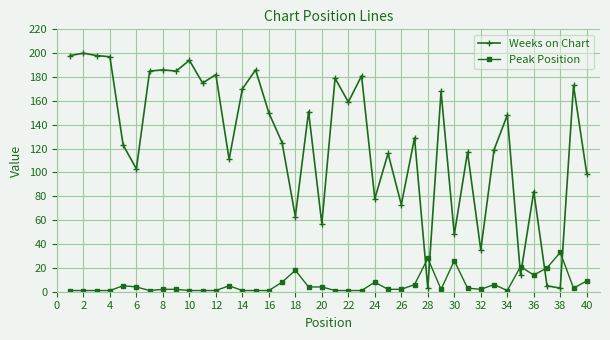

At how many categories does at least one series exceed 97?

29